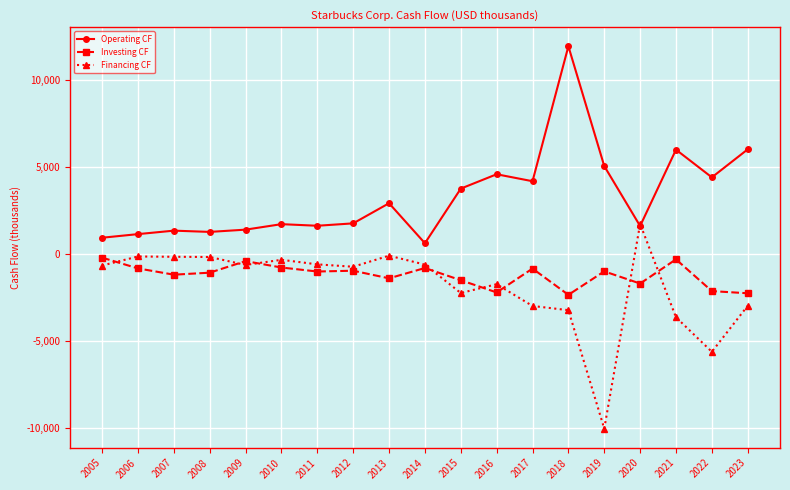

What is the sum of the Financing CF values at 2012 and 2014?

-1368.8